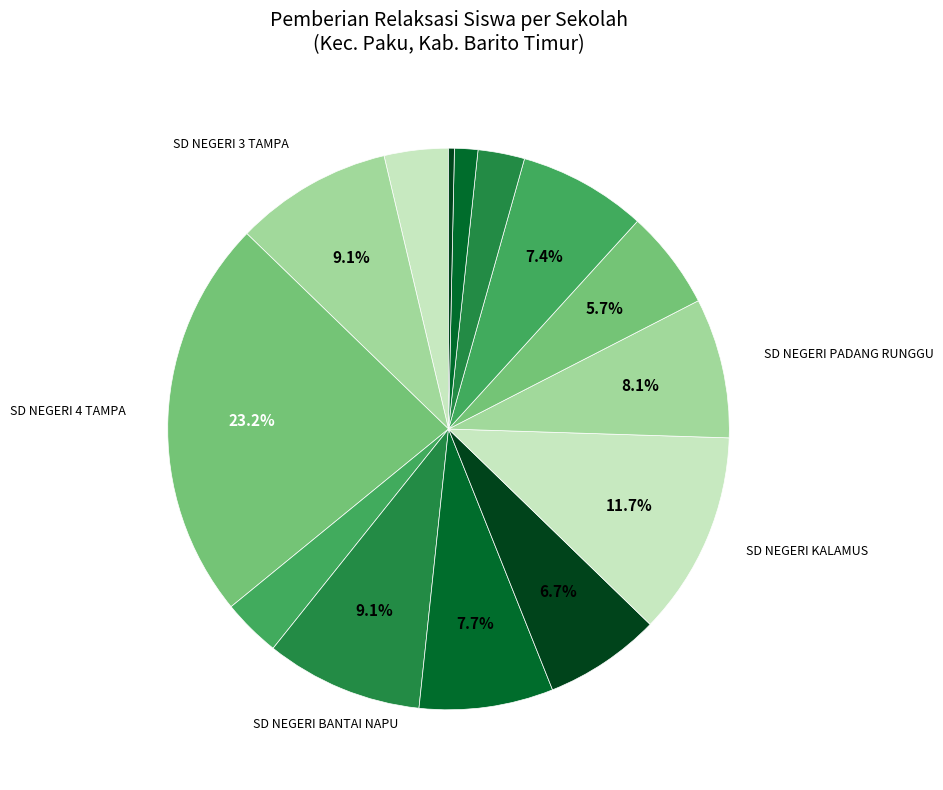

What is the largest slice in the pie chart?

SD NEGERI 4 TAMPA